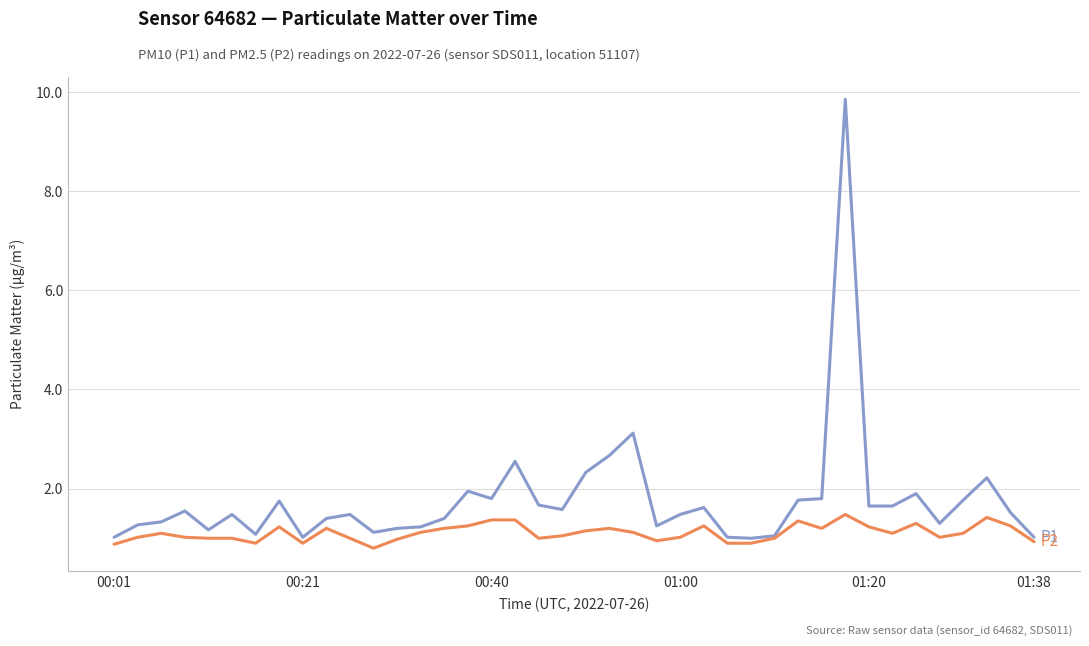

Does the chart have visible grid lines?

Yes